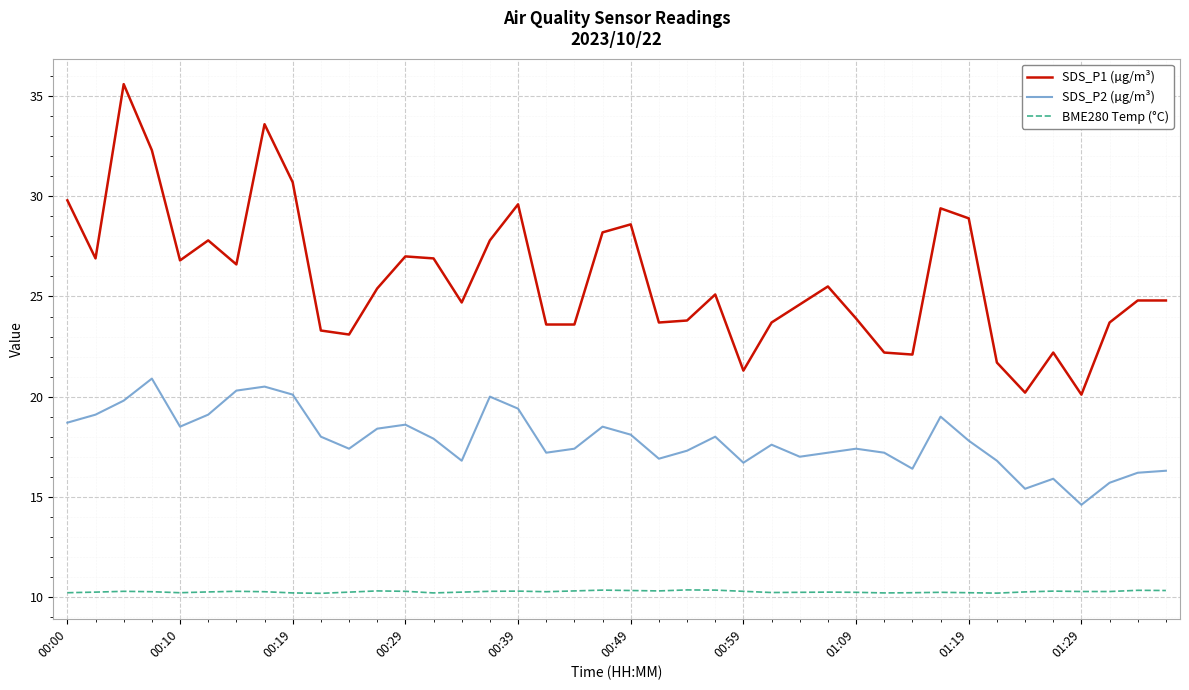

What is the difference between the maximum and minimum values in the SDS_P2 (µg/m³) series?

6.3